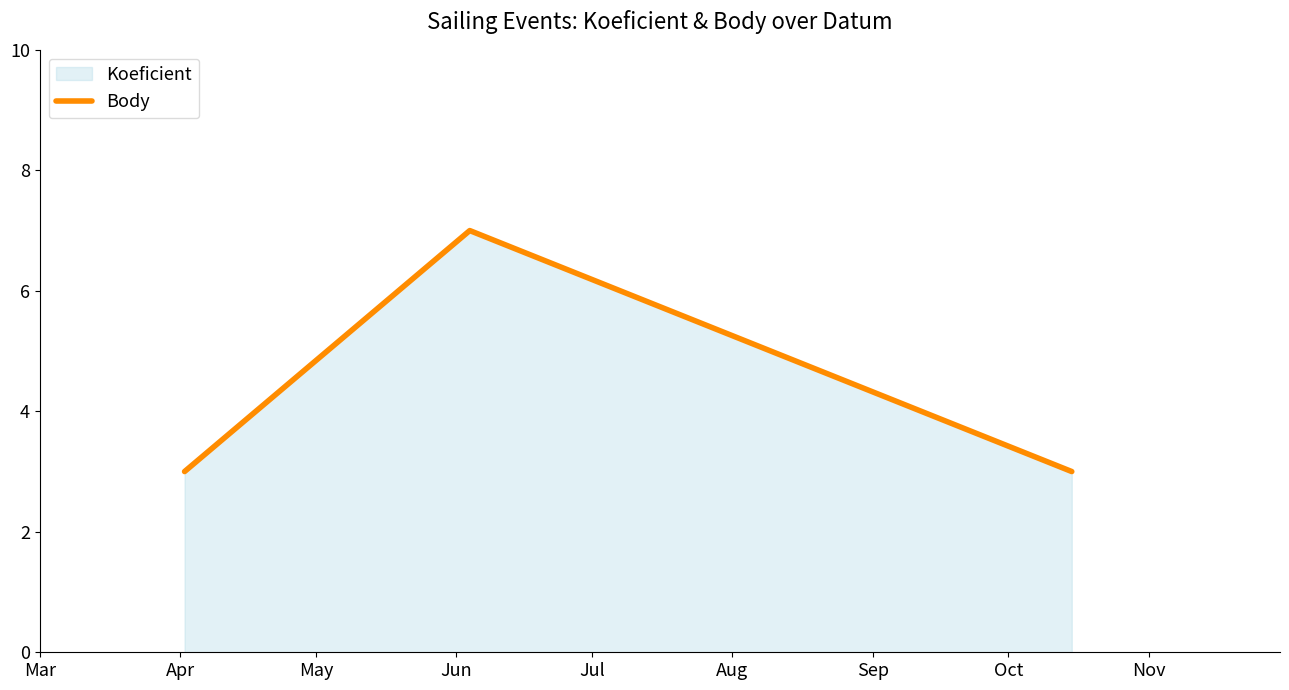

What is the greatest value displayed?

7